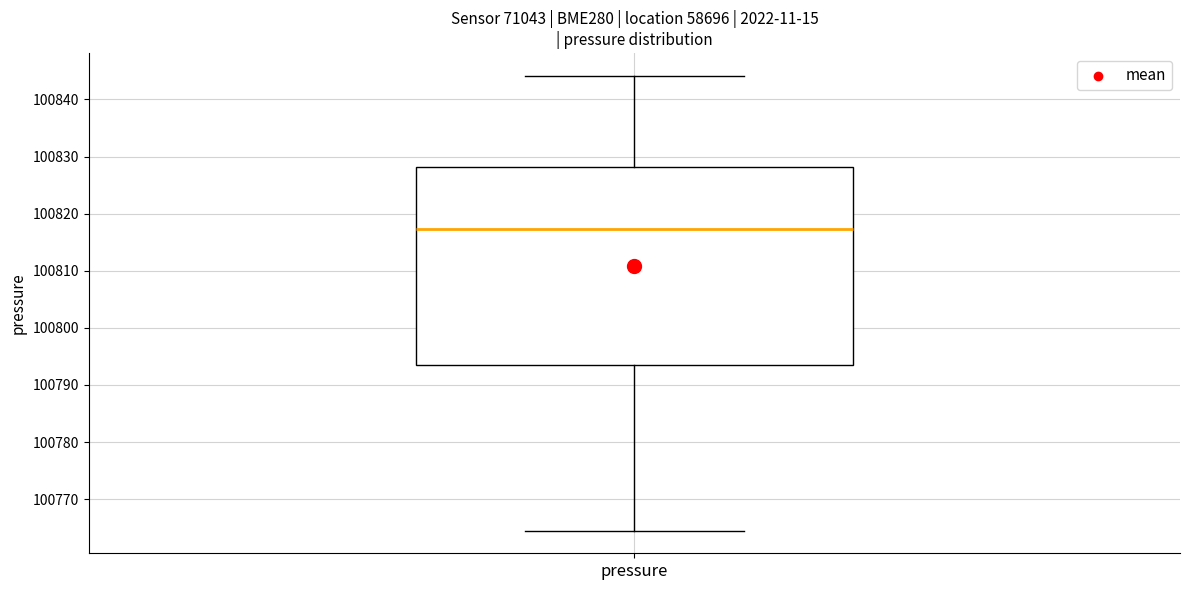

Where does the median line of the box for pressure sit on the y-axis? The values are not printed on the chart, so give them approximately, as read against the axis.

100817